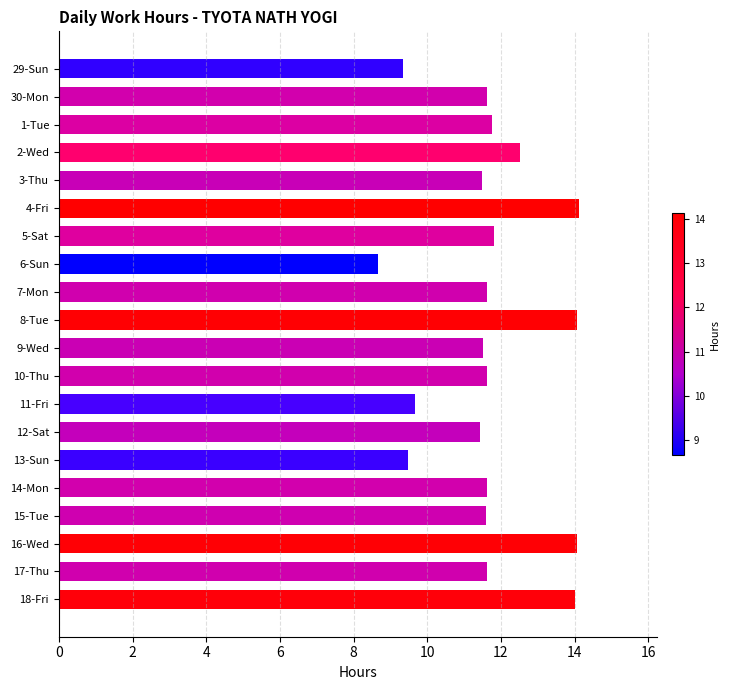

Does the chart contain stacked bars?

No